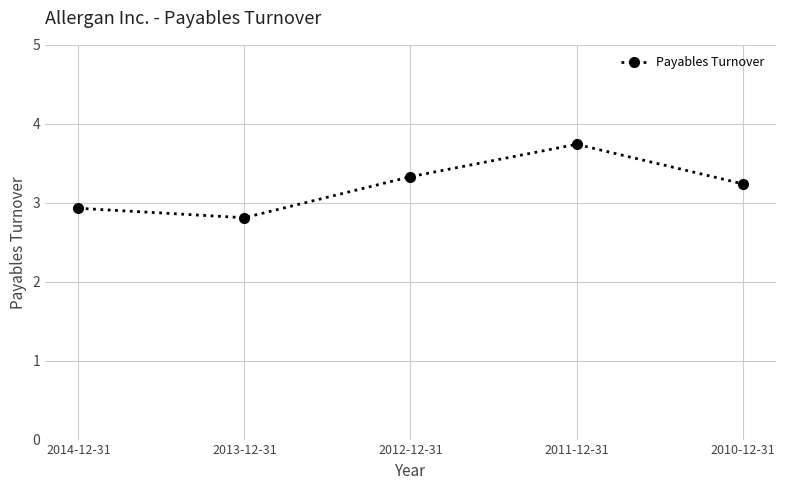

List the labels in order of value, smallest first.

2013-12-31, 2014-12-31, 2010-12-31, 2012-12-31, 2011-12-31